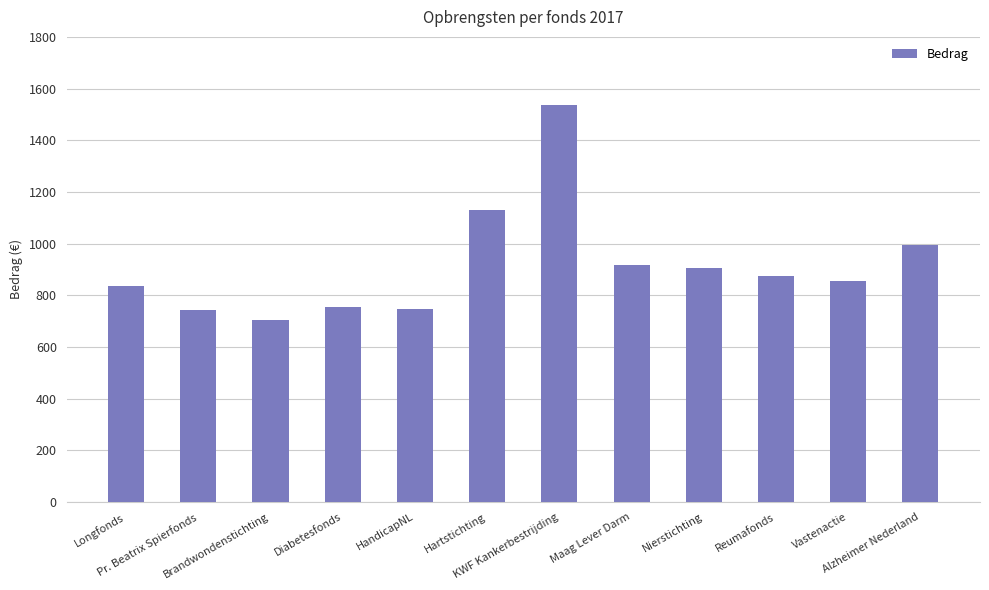

What is the change in value from HandicapNL to KWF Kankerbestrijding?

+787.4